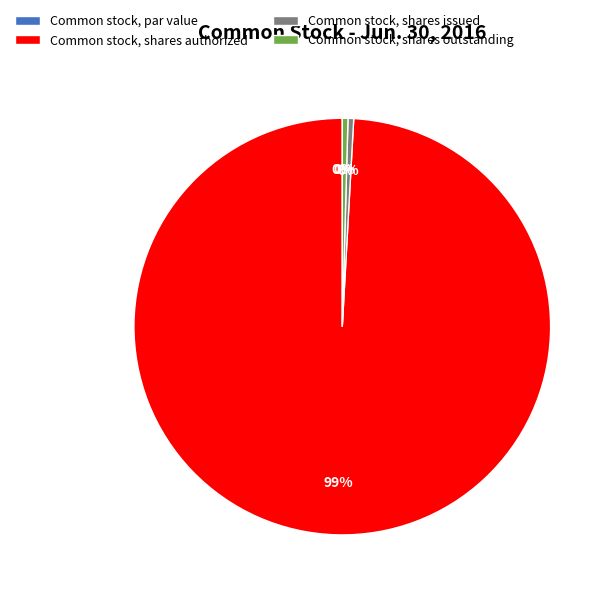

What is the smallest slice in the pie chart?

Common stock, par value